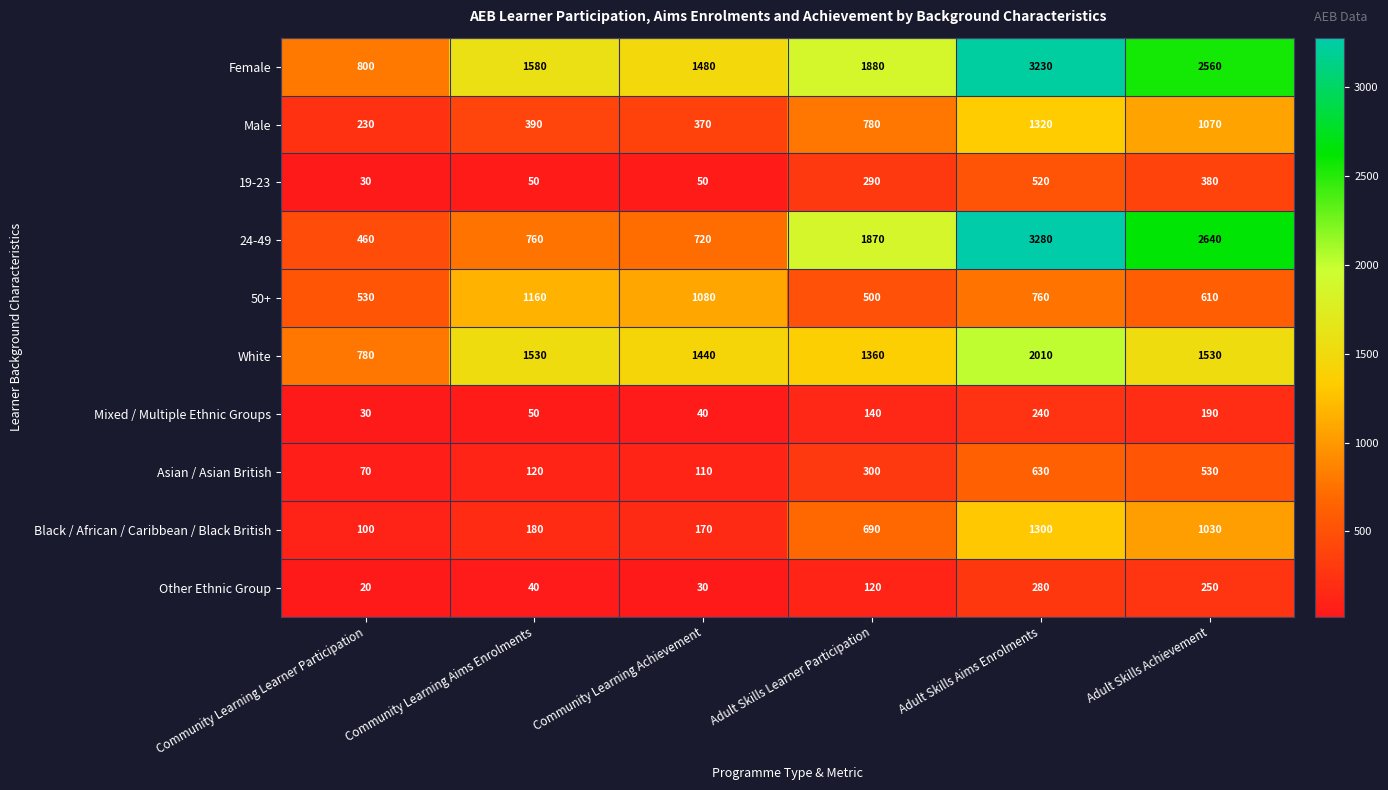

At which label is Mixed / Multiple Ethnic Groups closest to 135?

Adult Skills Learner Participation